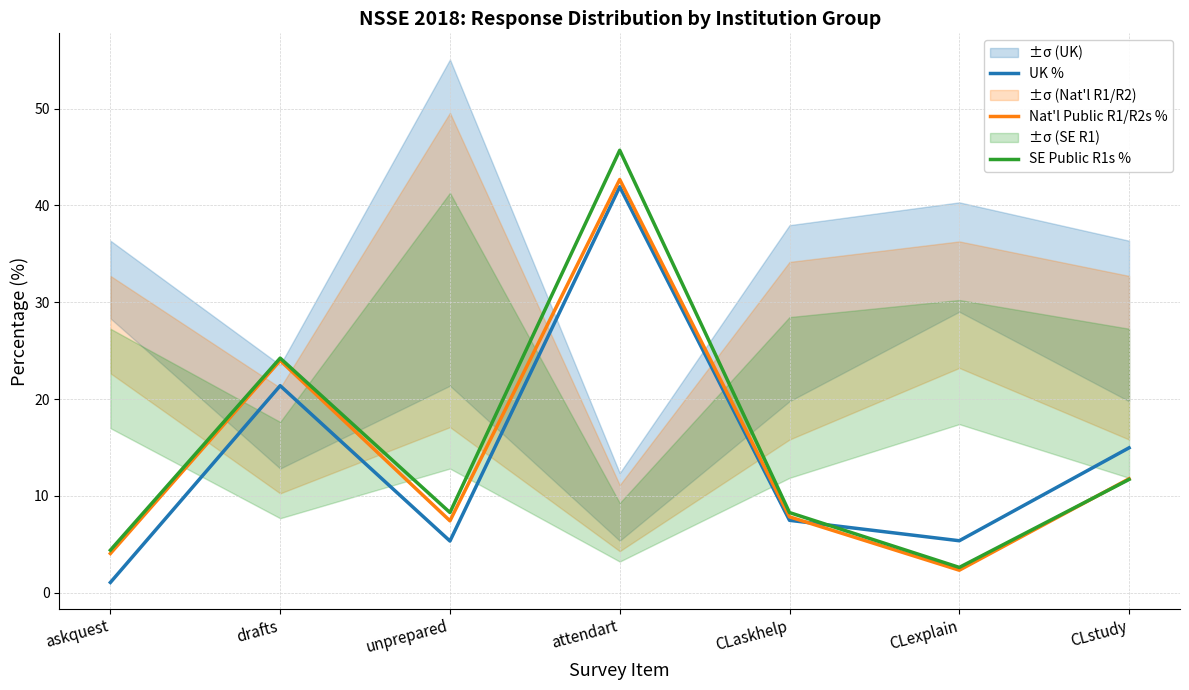

Rank the series by their maximum value, from highest to lowest.

SE Public R1s %, Nat'l Public R1/R2s %, UK %